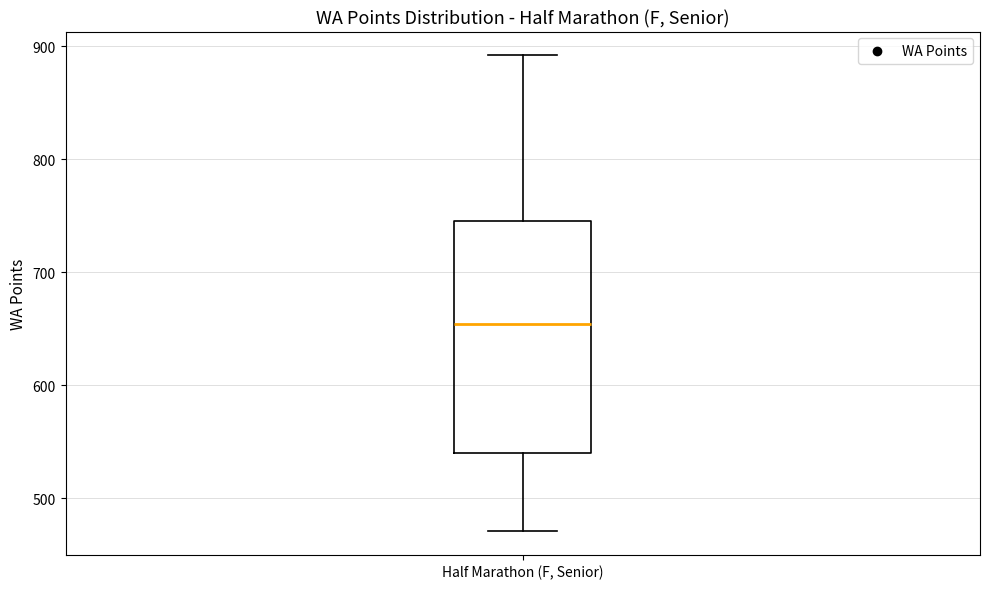

Where is the upper edge of the box for Half Marathon (F, Senior) on the y-axis? The values are not printed on the chart, so give them approximately, as read against the axis.

750